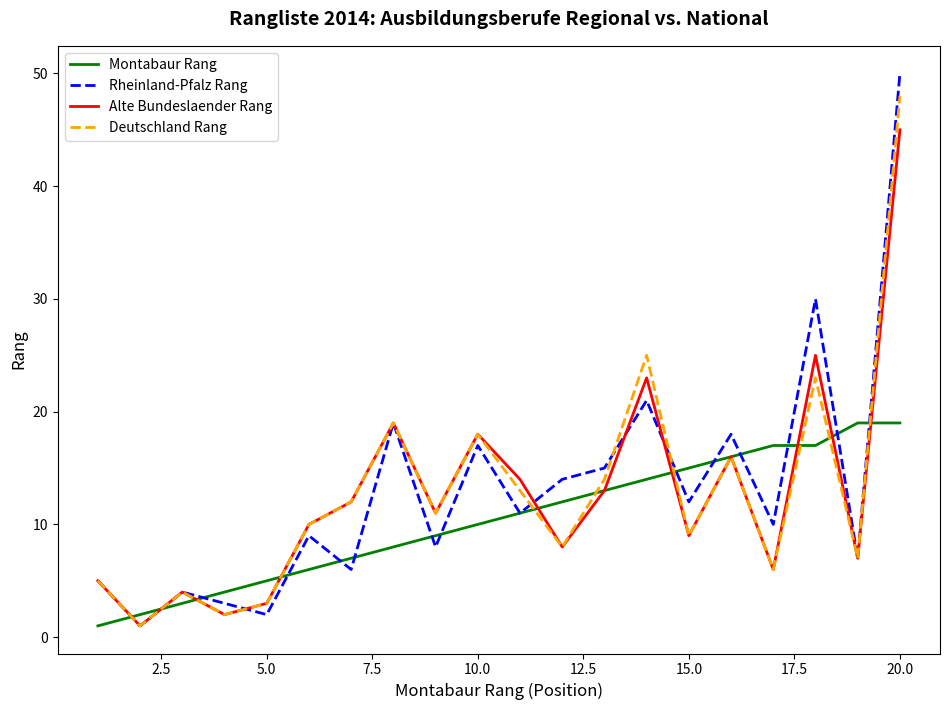

At how many categories does at least one series exceed 24?

3